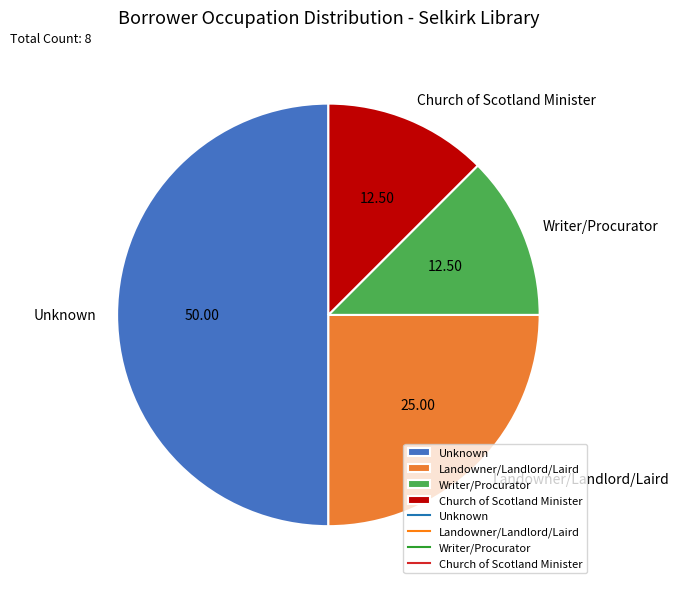

Is Landowner/Landlord/Laird the majority of the pie?

No